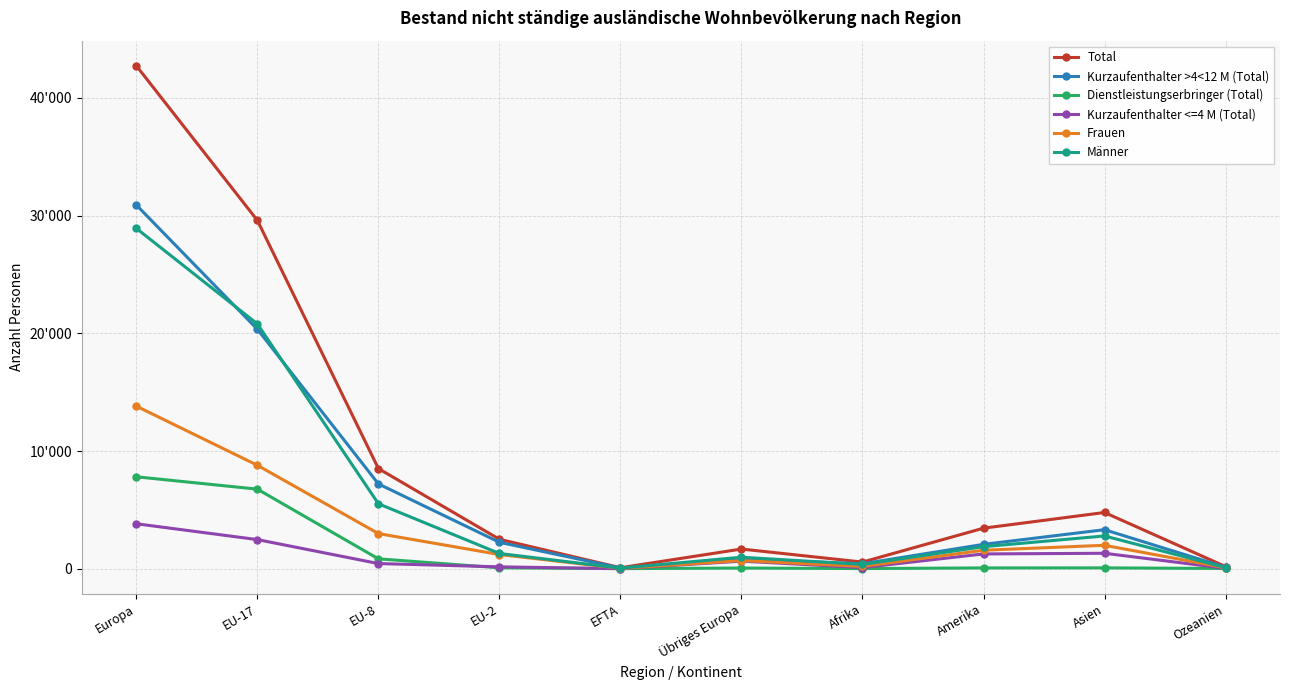

What is the value of the Dienstleistungserbringer (Total) point at the 7th from the left?

16